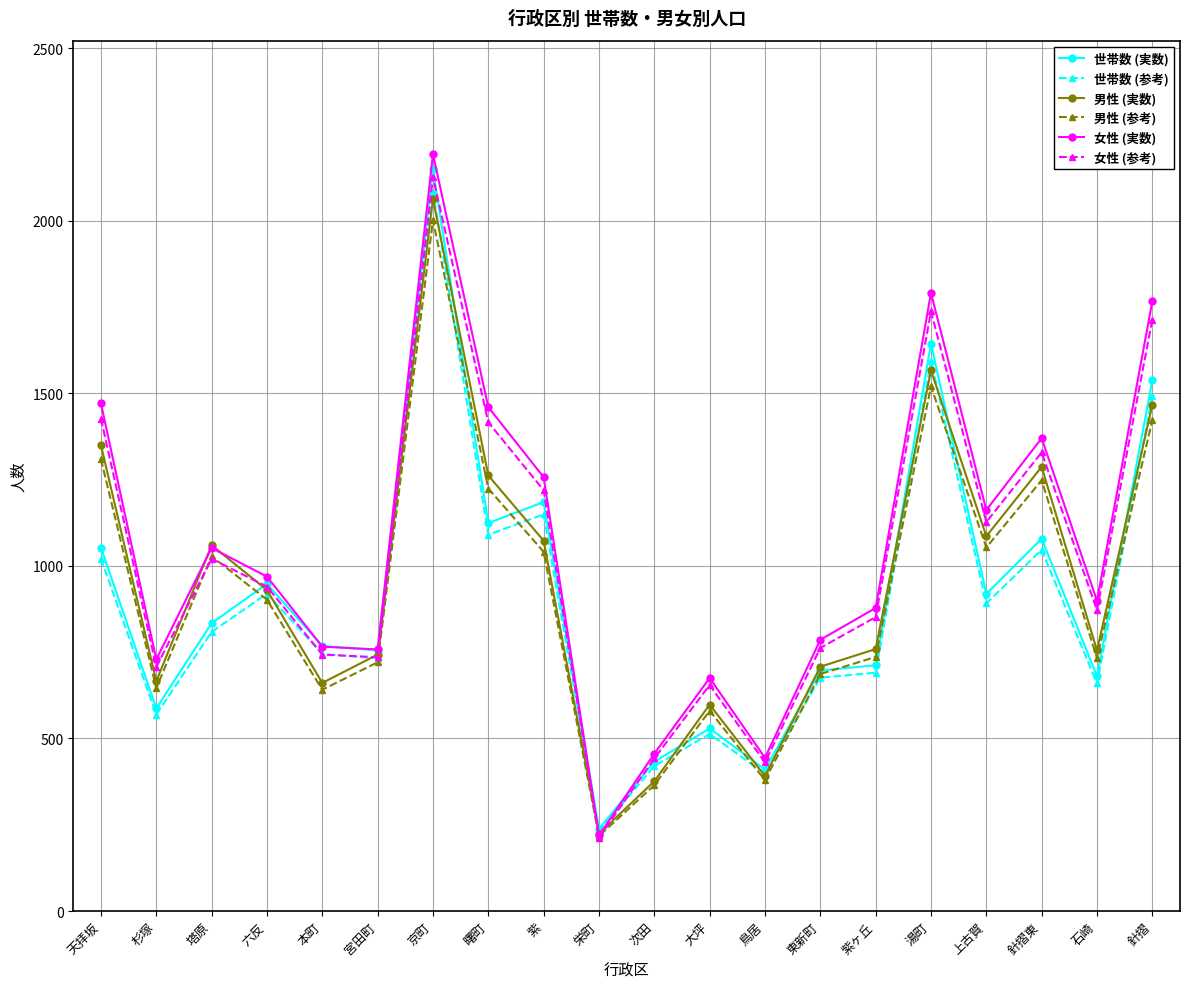

How many values in the 男性 (参考) series are below 902?

10